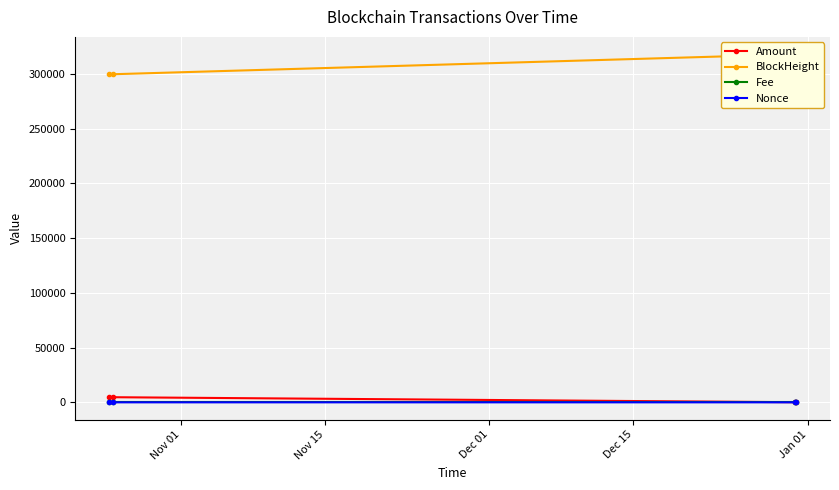

Is it true that Nonce equals 1.3 at Dec 01?

False